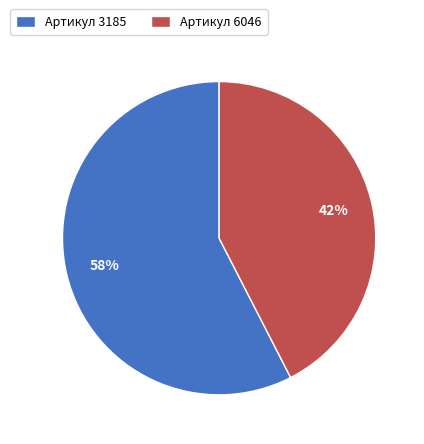

Do Артикул 3185 and Артикул 6046 together represent more than half of the pie?

Yes